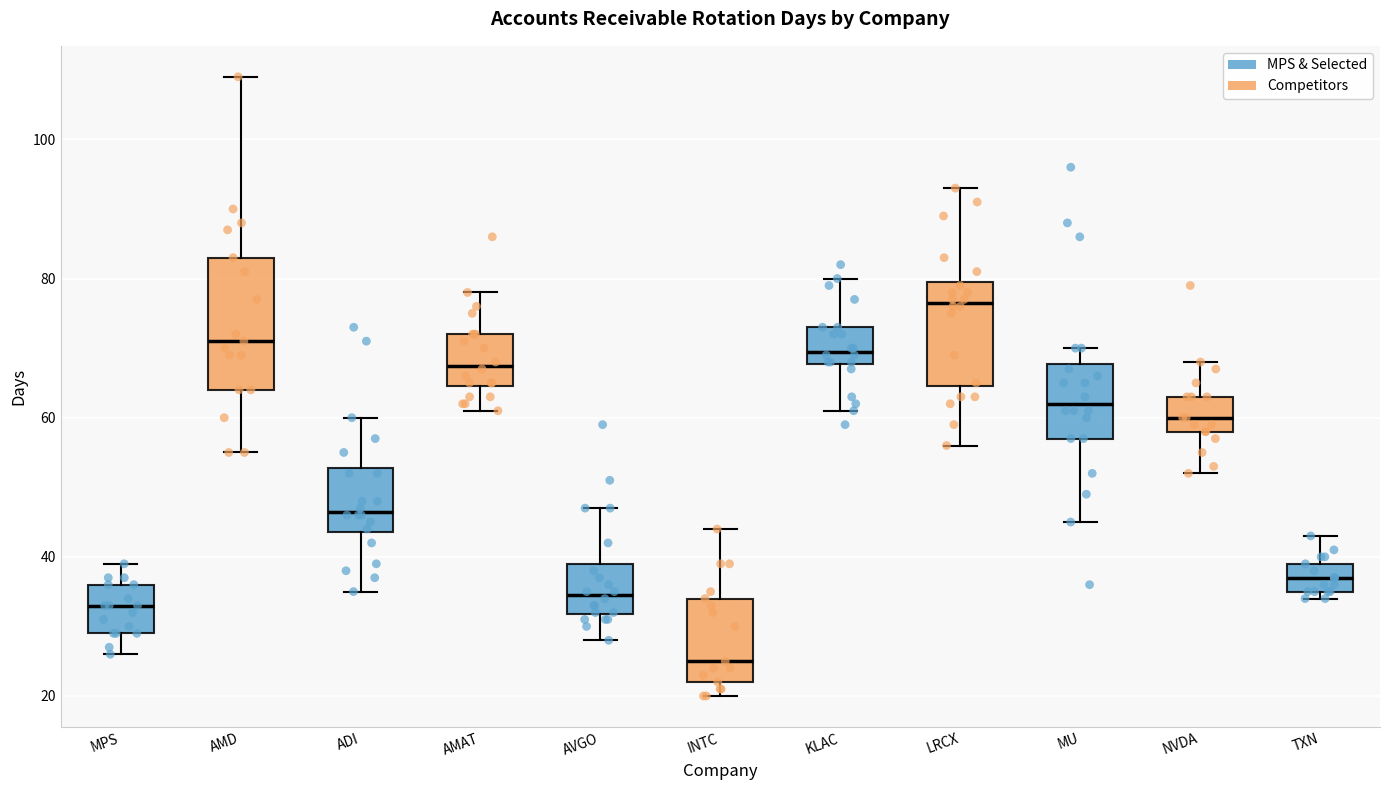

Which box's median line is the highest?

LRCX